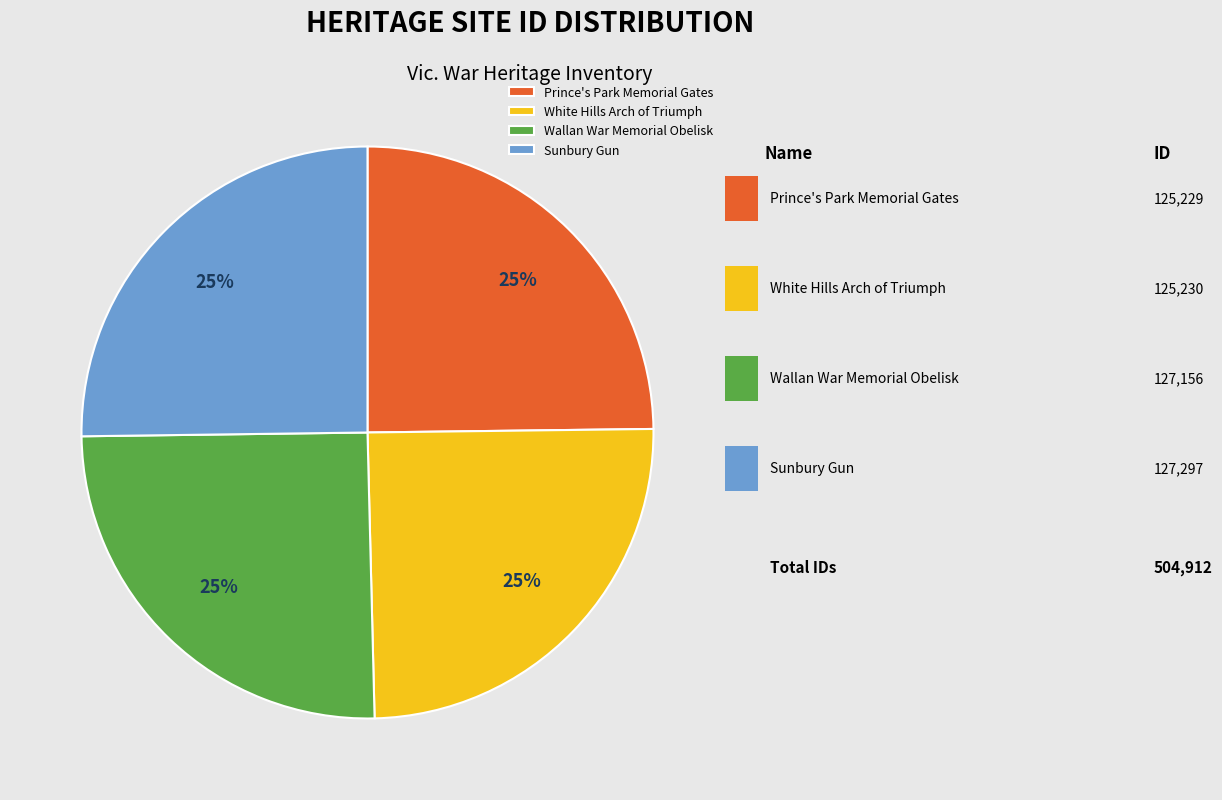

Count the number of slices in the pie.

4